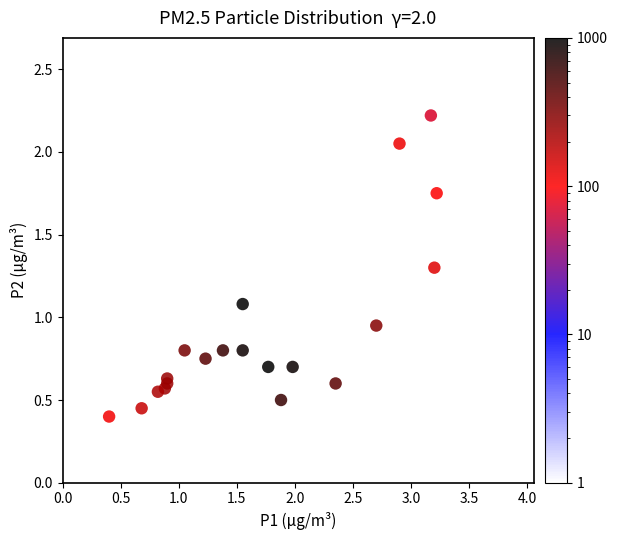

What is the range of X values (max minus min)?

3.5